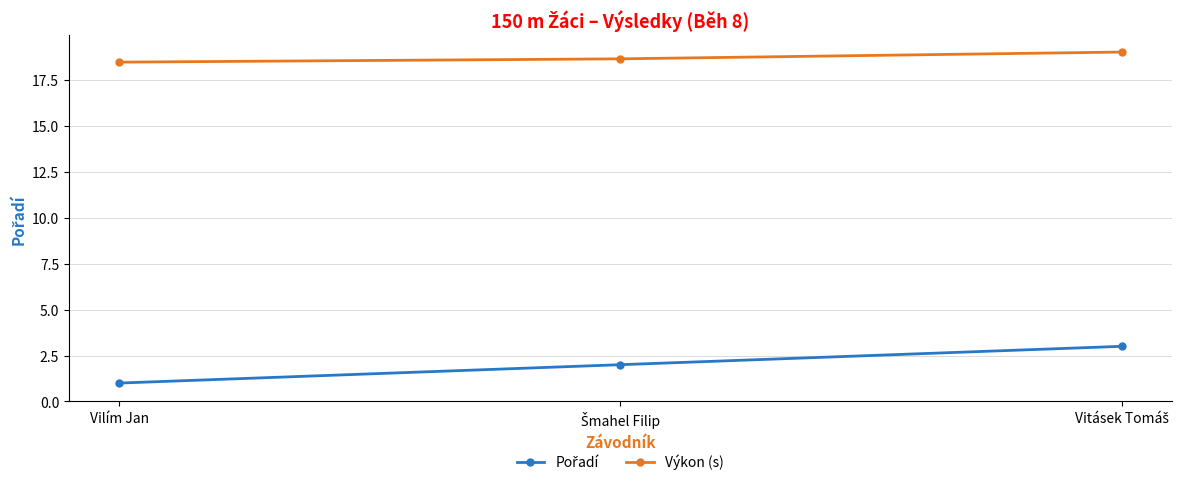

What position from the right is Vilím Jan?

3